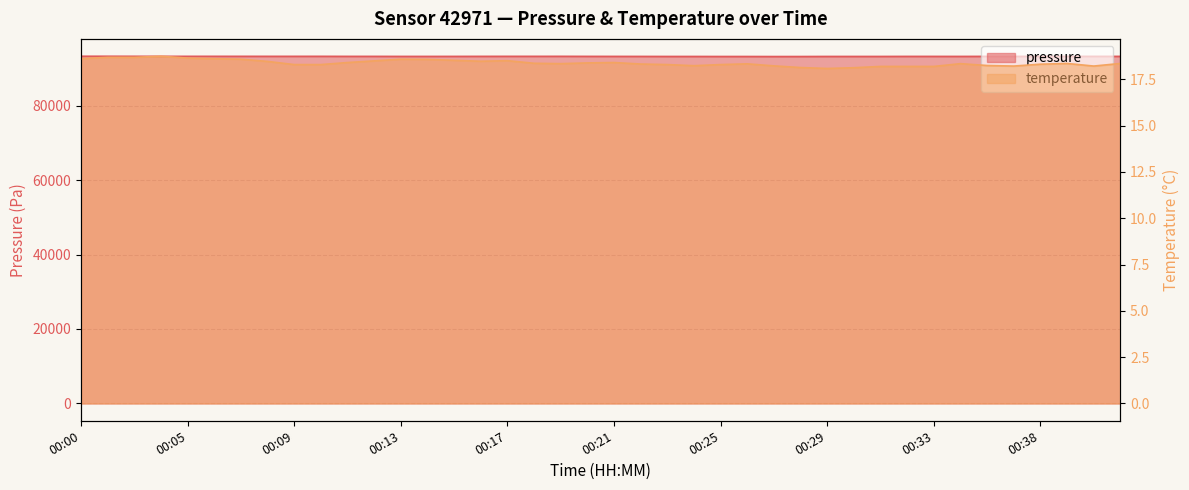

What is the value of the temperature point at the 26th from the left?

18.3